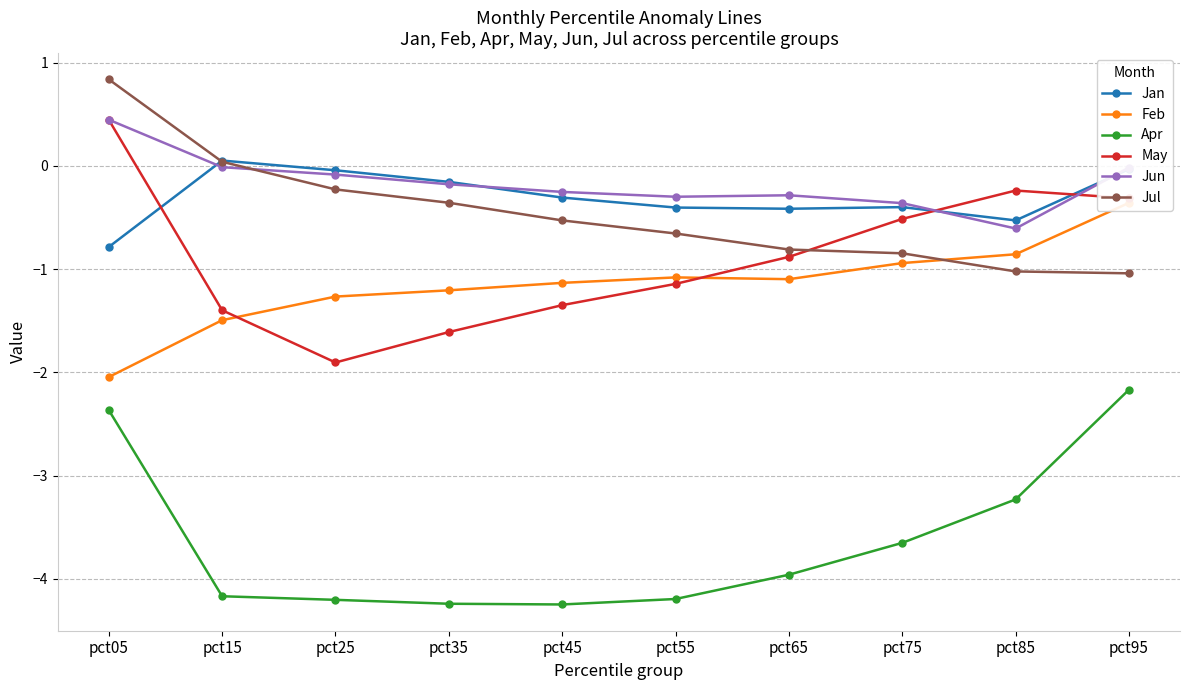

Reading left to right, extract all data points from this chart.

Jan: -0.8	0.1	-0.0	-0.2	-0.3	-0.4	-0.4	-0.4	-0.5	-0.0
Feb: -2.0	-1.5	-1.3	-1.2	-1.1	-1.1	-1.1	-0.9	-0.9	-0.4
Apr: -2.4	-4.2	-4.2	-4.2	-4.2	-4.2	-4.0	-3.7	-3.2	-2.2
May: 0.4	-1.4	-1.9	-1.6	-1.3	-1.1	-0.9	-0.5	-0.2	-0.3
Jun: 0.4	-0.0	-0.1	-0.2	-0.3	-0.3	-0.3	-0.4	-0.6	-0.0
Jul: 0.8	0.0	-0.2	-0.4	-0.5	-0.7	-0.8	-0.8	-1.0	-1.0